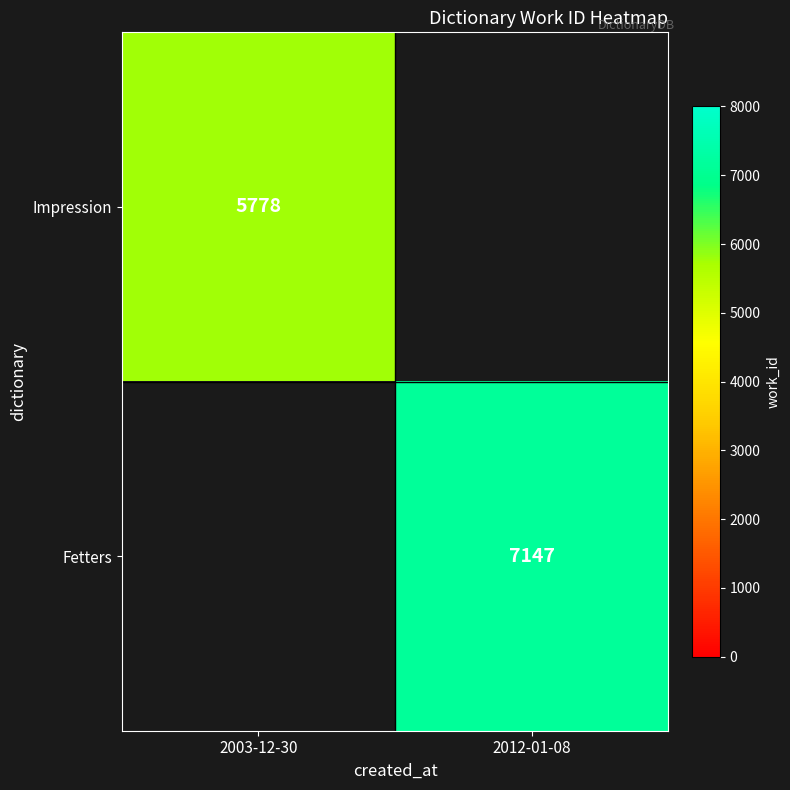

True or false: Fetters has a value of 11368 at 2012-01-08.

False